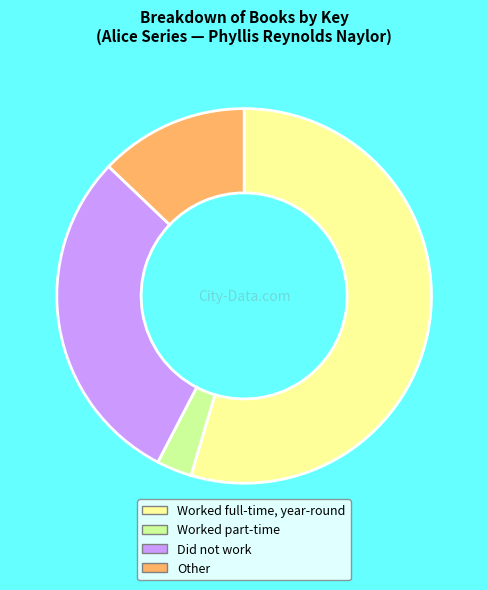

Which category has the biggest portion of the pie?

Worked full-time, year-round